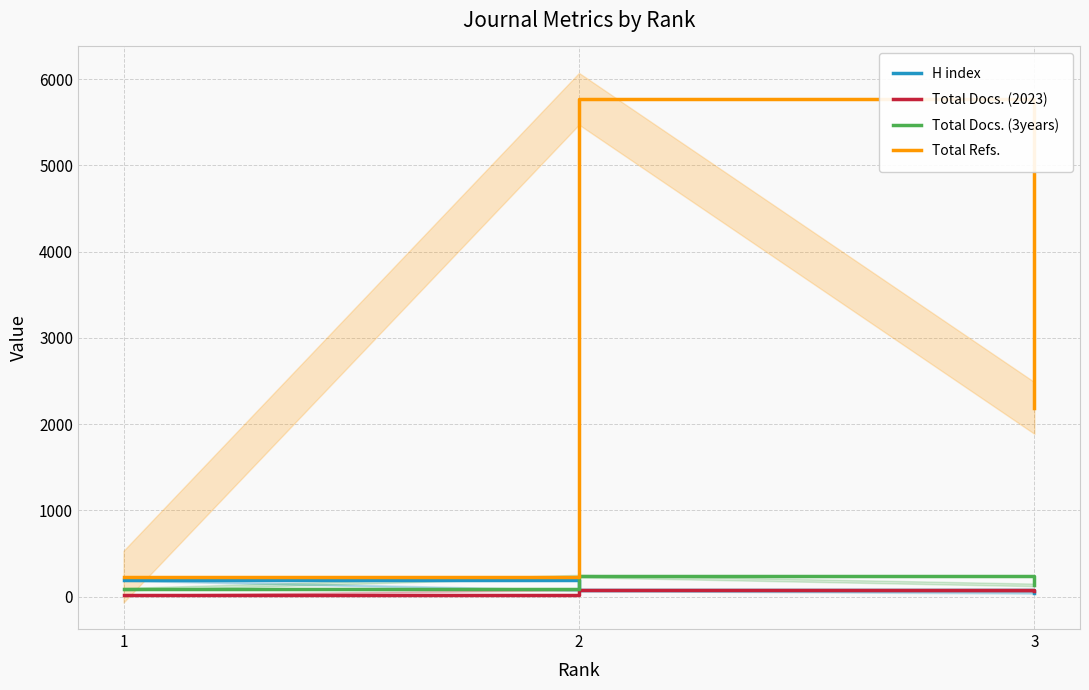

Does the chart display data point markers on the line(s)?

No